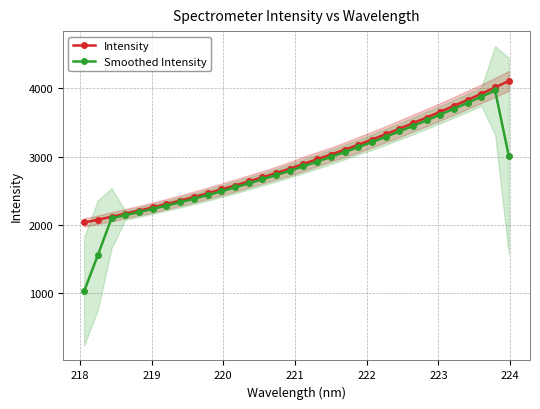

What is the value of the Intensity point at the 17th from the left?

2892.9